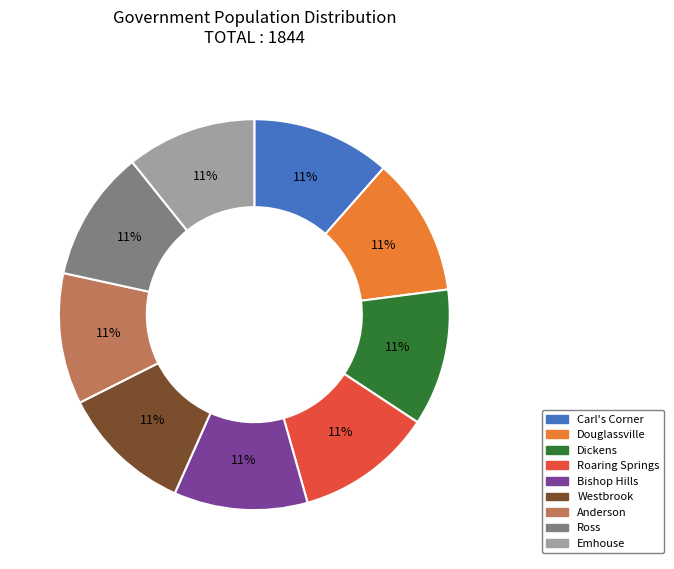

Count the number of slices in the pie.

9